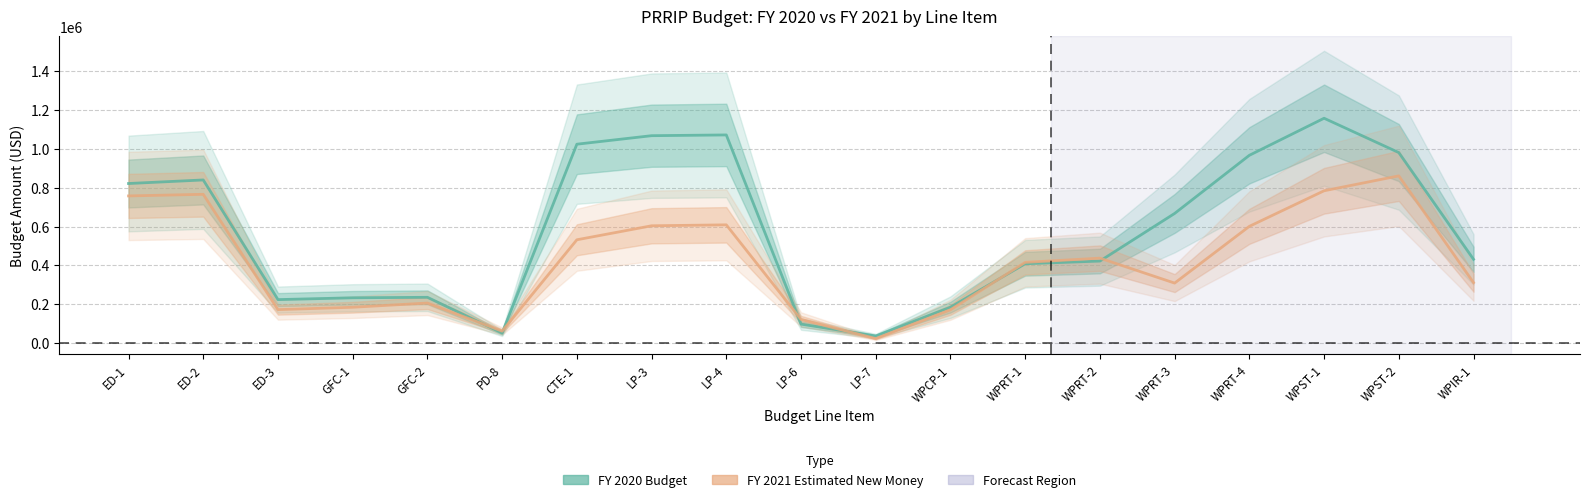

What are all the series names shown in the legend?

FY 2020 Budget, FY 2021 Estimated New Money